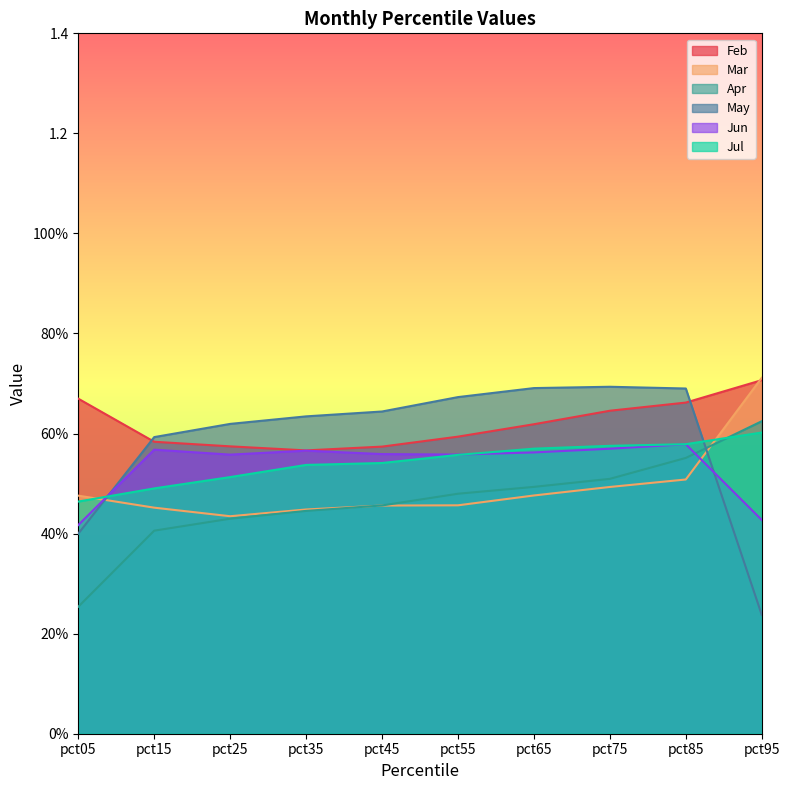

What is the total value across all series at pct75?

3.5